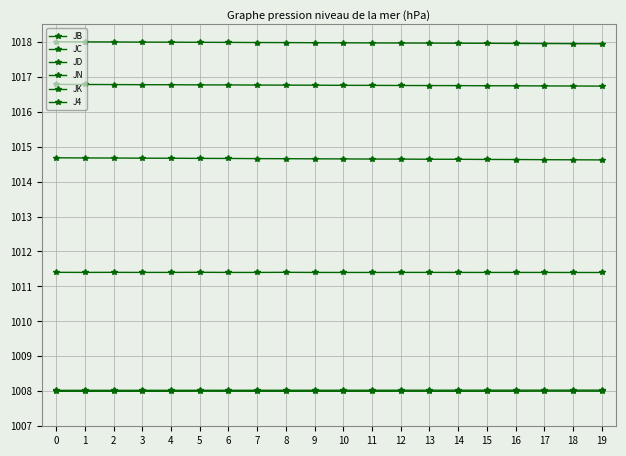

Count the number of categories in the chart.

20